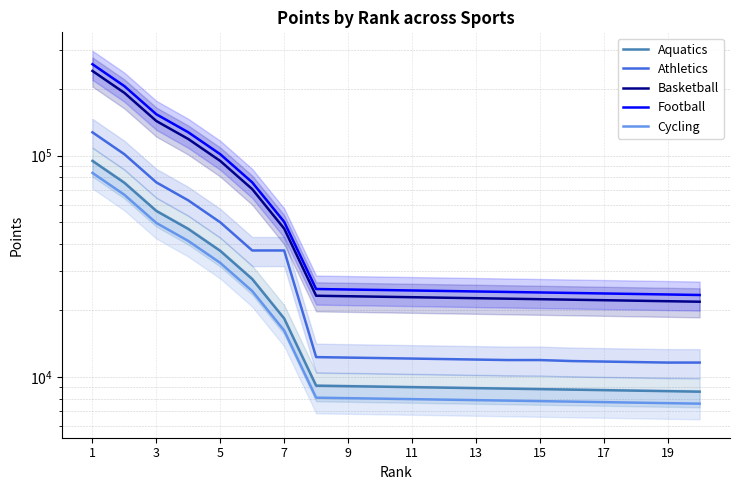

True or false: Athletics and Football intersect in this chart.

False